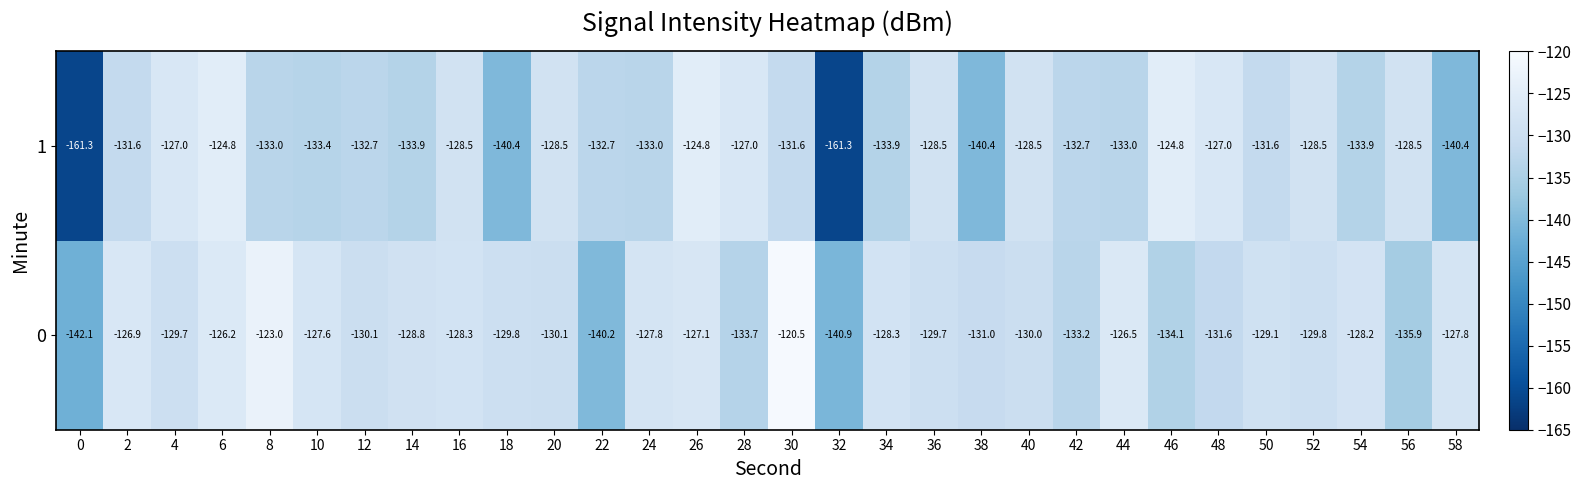

The value of 0 at 8 is -123.0. True or false?

True